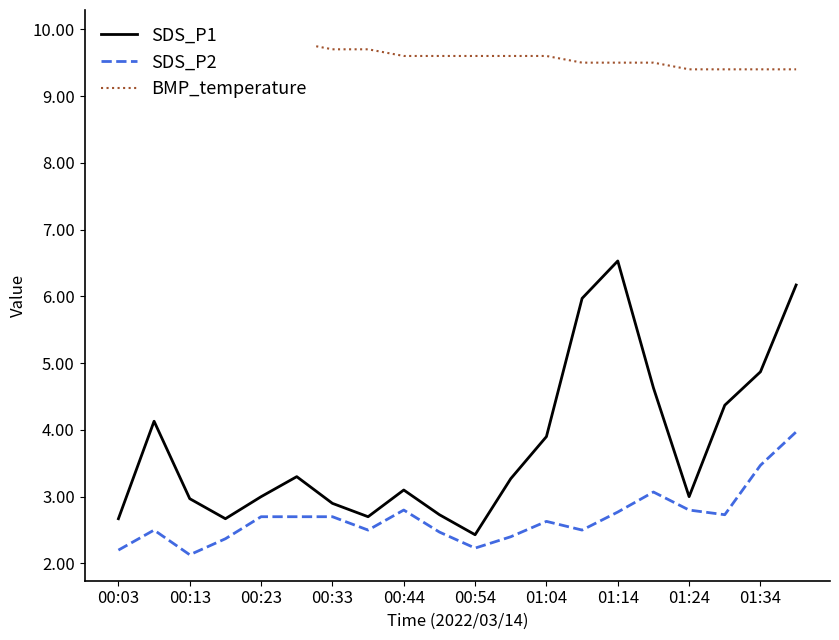

The value of SDS_P1 at 00:44 is 3.1. True or false?

True